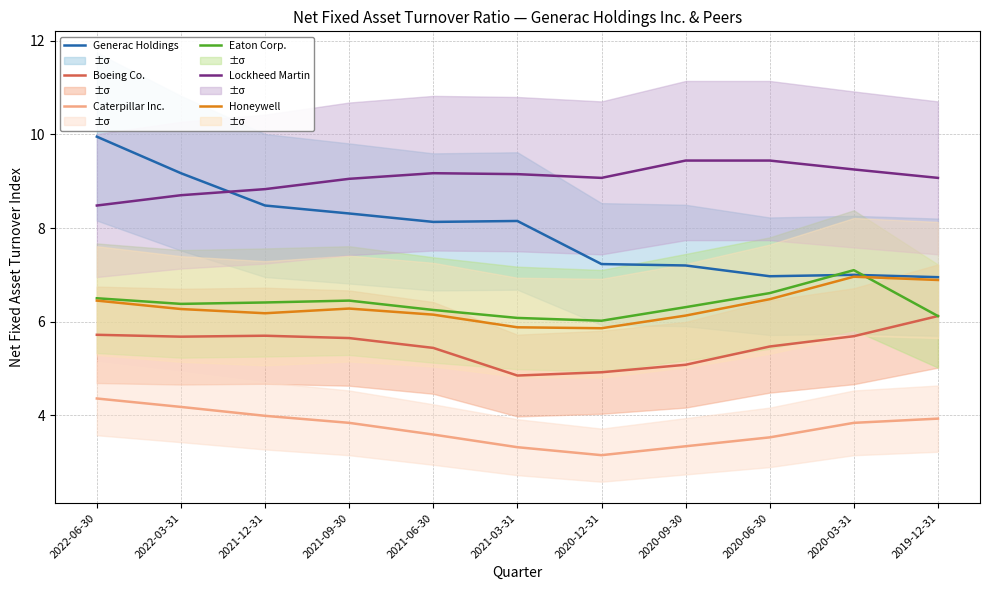

What is the value of the Lockheed Martin point at the 3rd from the left?

8.8